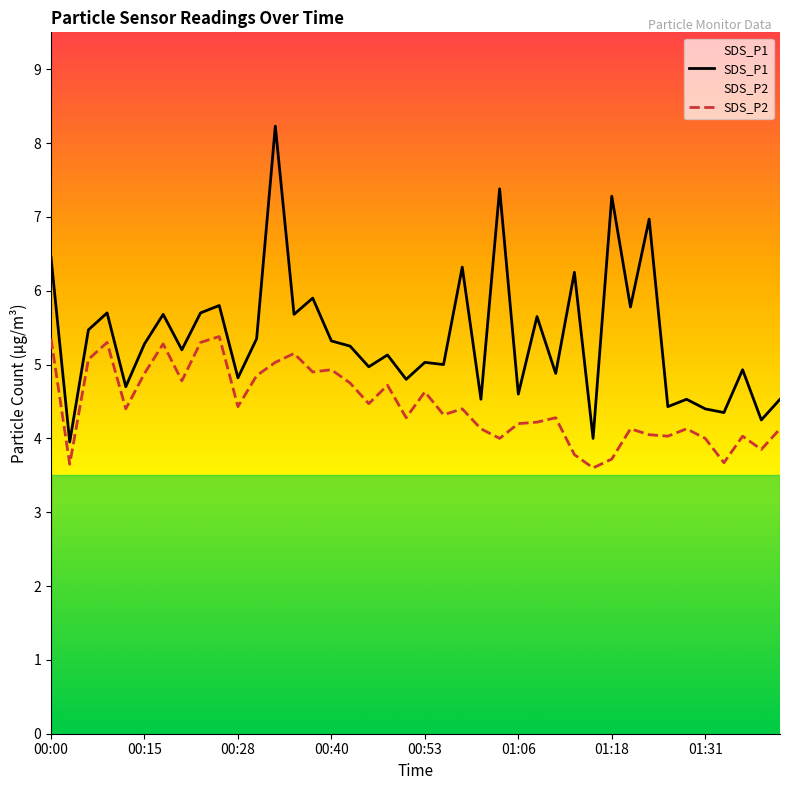

Rank the series by their average value, from highest to lowest.

SDS_P1, SDS_P2